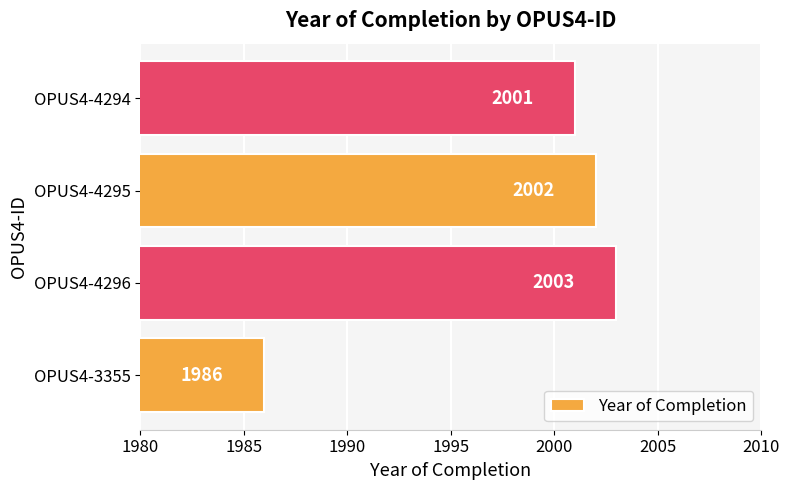

Reading bottom to top, transcribe all the data shown in this chart.

OPUS4-3355=1986	OPUS4-4296=2003	OPUS4-4295=2002	OPUS4-4294=2001